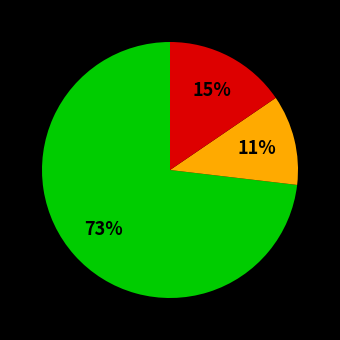

How many slices are in this pie chart?

3